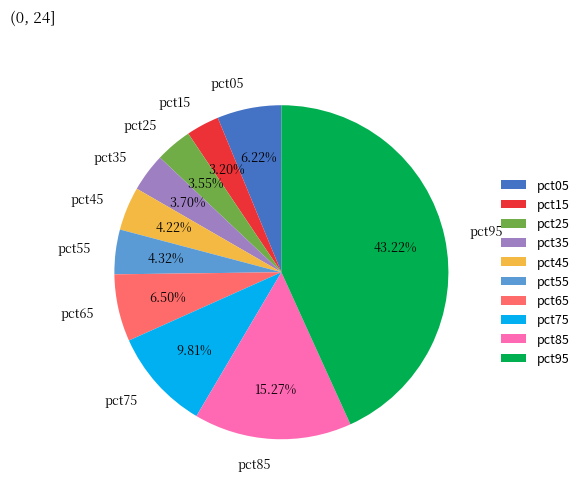

Does pct85 represent more than half of the total?

No